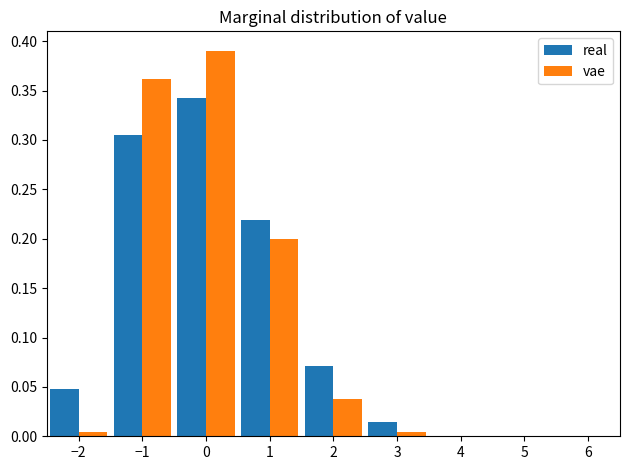

Reading left to right, list every range on the x-axis with the height of the bar of each series over it. The values are not printed on the chart, so give them approximately, as read against the axis.

-2.5 to -1.5: real=0.050	vae=under 0.005
-1.5 to -0.5: real=0.305	vae=0.360
-0.5 to 0.5: real=0.345	vae=0.390
0.5 to 1.5: real=0.220	vae=0.200
1.5 to 2.5: real=0.070	vae=0.040
2.5 to 3.5: real=0.015	vae=under 0.005
3.5 to 4.5: real=0	vae=0
4.5 to 5.5: real=0	vae=0
5.5 to 6.5: real=0	vae=0